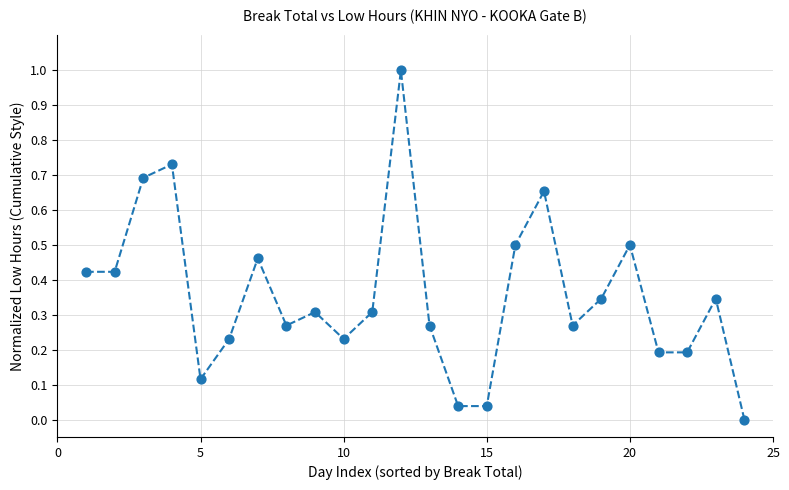

What is the range of Y values (max minus min)?

1.0